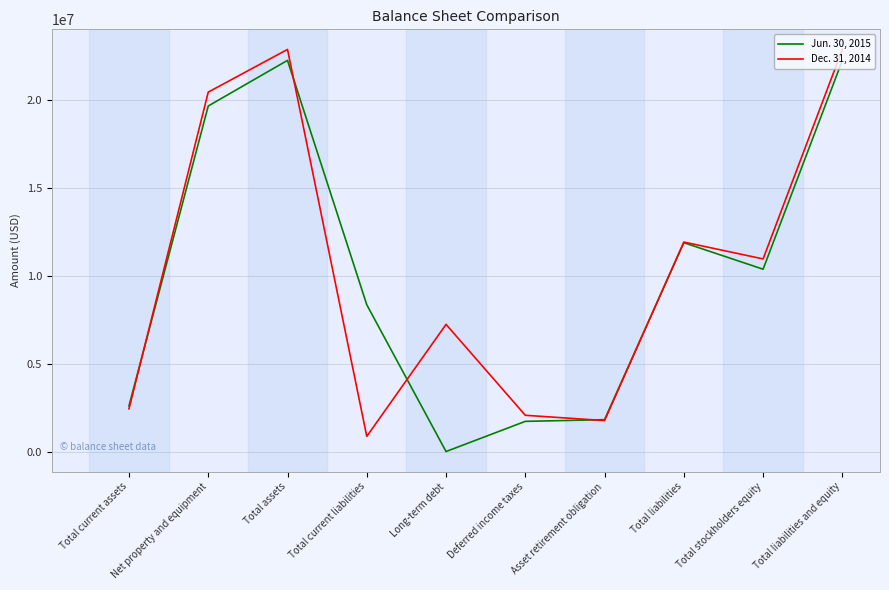

At which category does the chart reach its minimum across all series?

Long-term debt